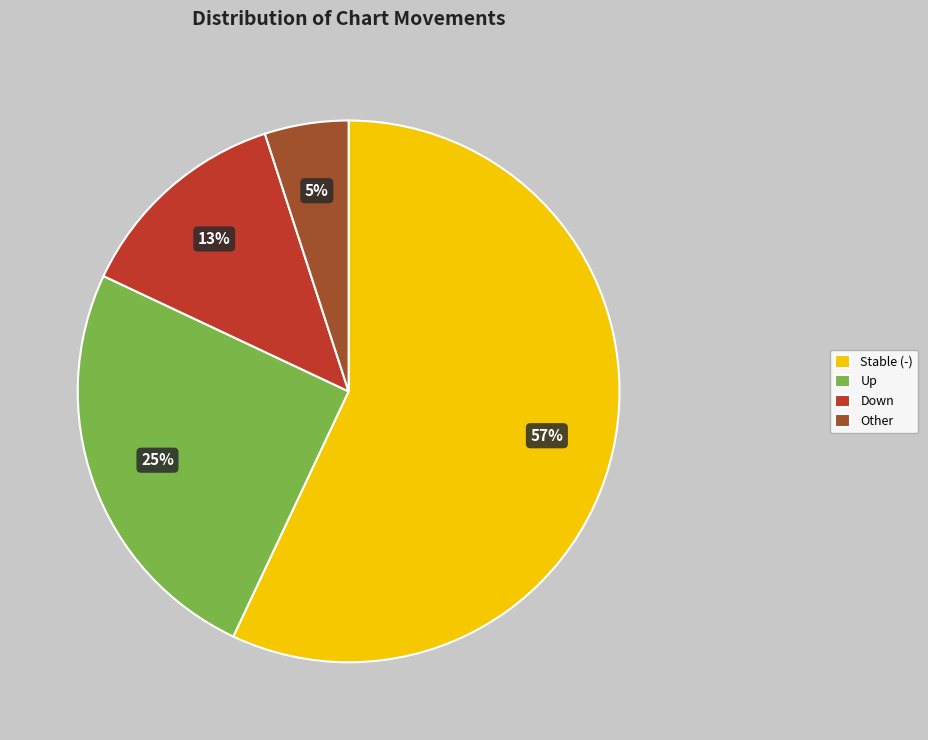

True or false: Stable (-) accounts for 57% of the total.

True